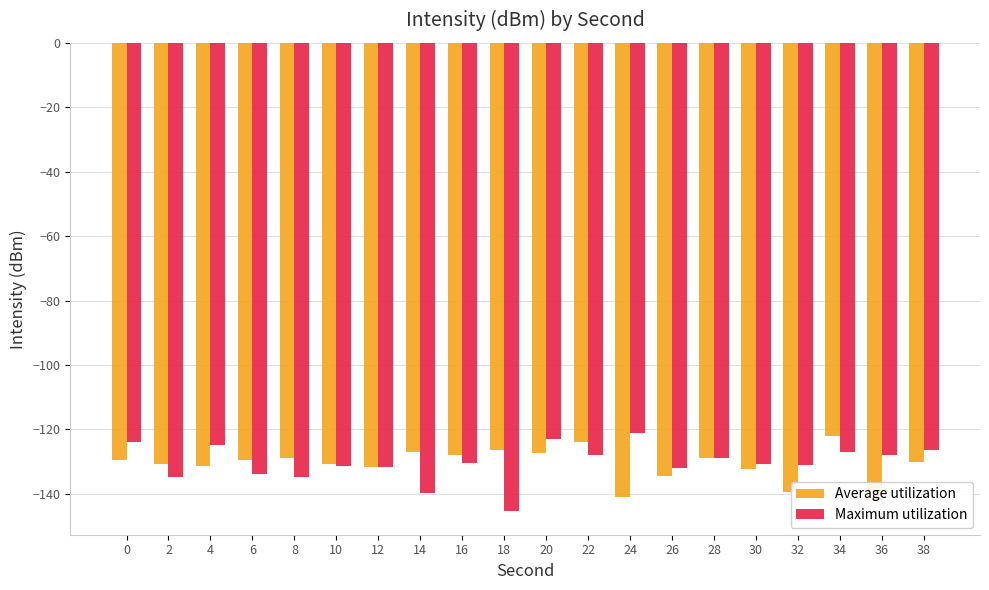

Rank the categories by Average utilization value from lowest to highest.

36, 24, 32, 26, 30, 12, 4, 2, 10, 38, 6, 0, 8, 28, 16, 20, 14, 18, 22, 34